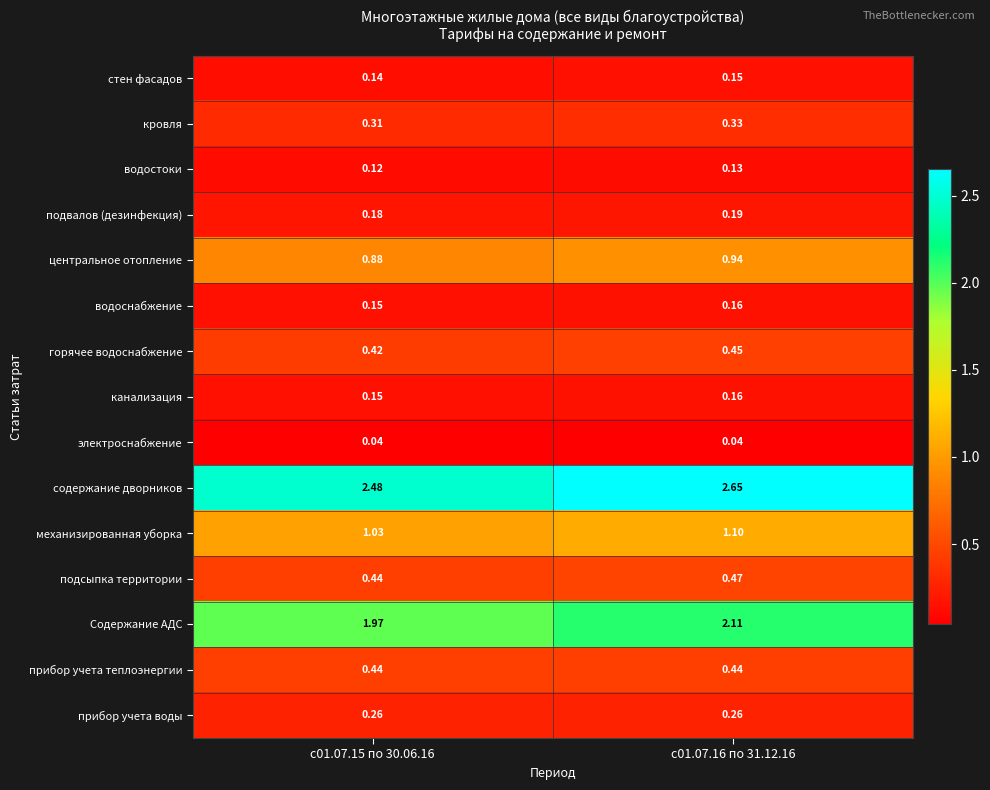

How many series are shown in this chart?

15